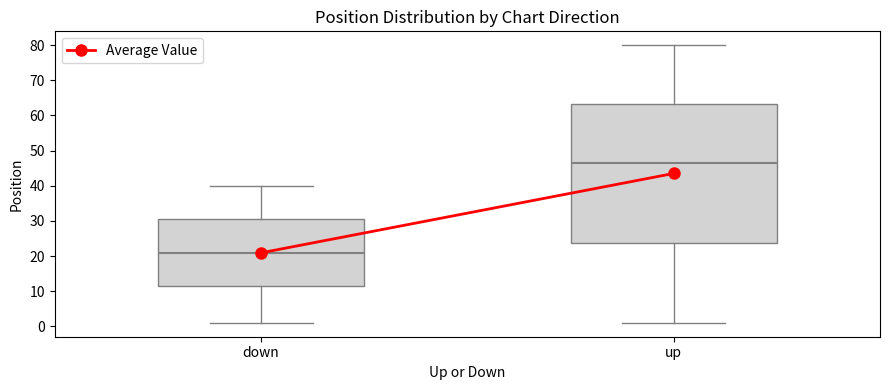

Where does the median line of the box for down sit on the y-axis? The values are not printed on the chart, so give them approximately, as read against the axis.

21